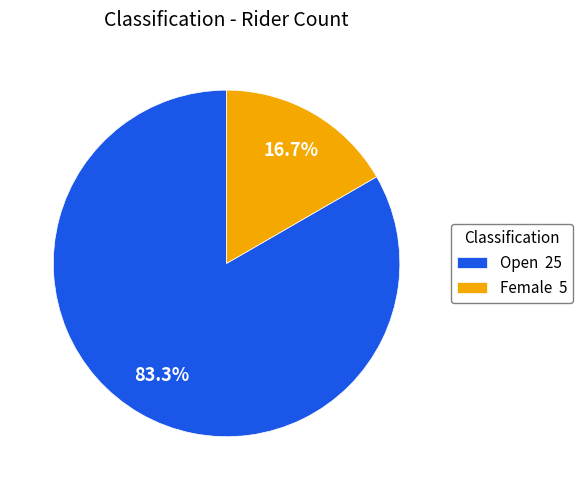

What is the majority slice?

Open